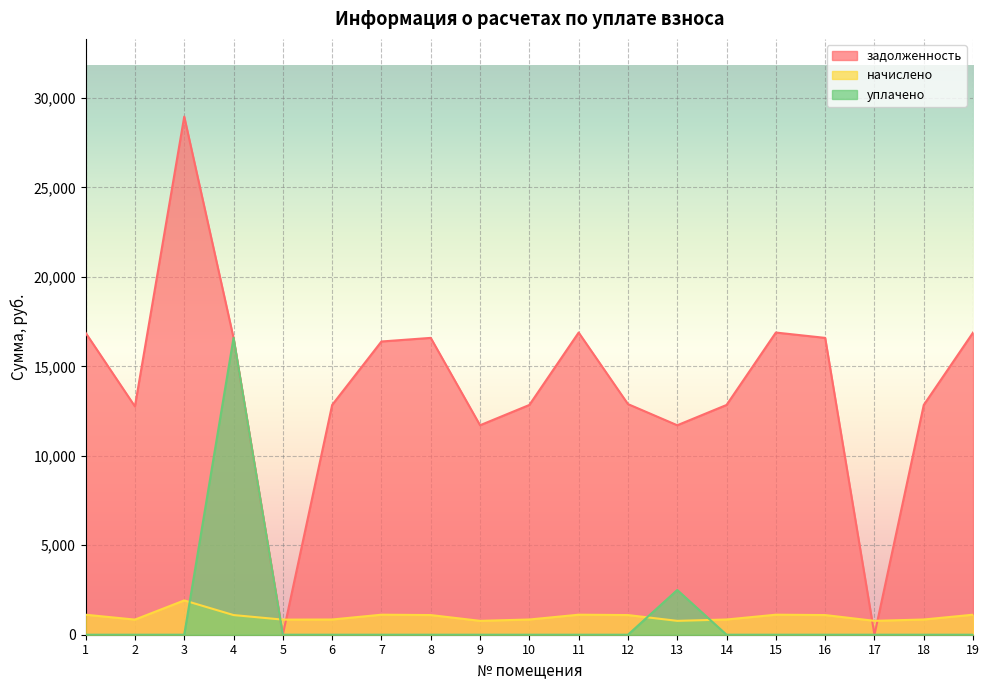

What is the value of the начислено point at the 13th from the left?

775.5